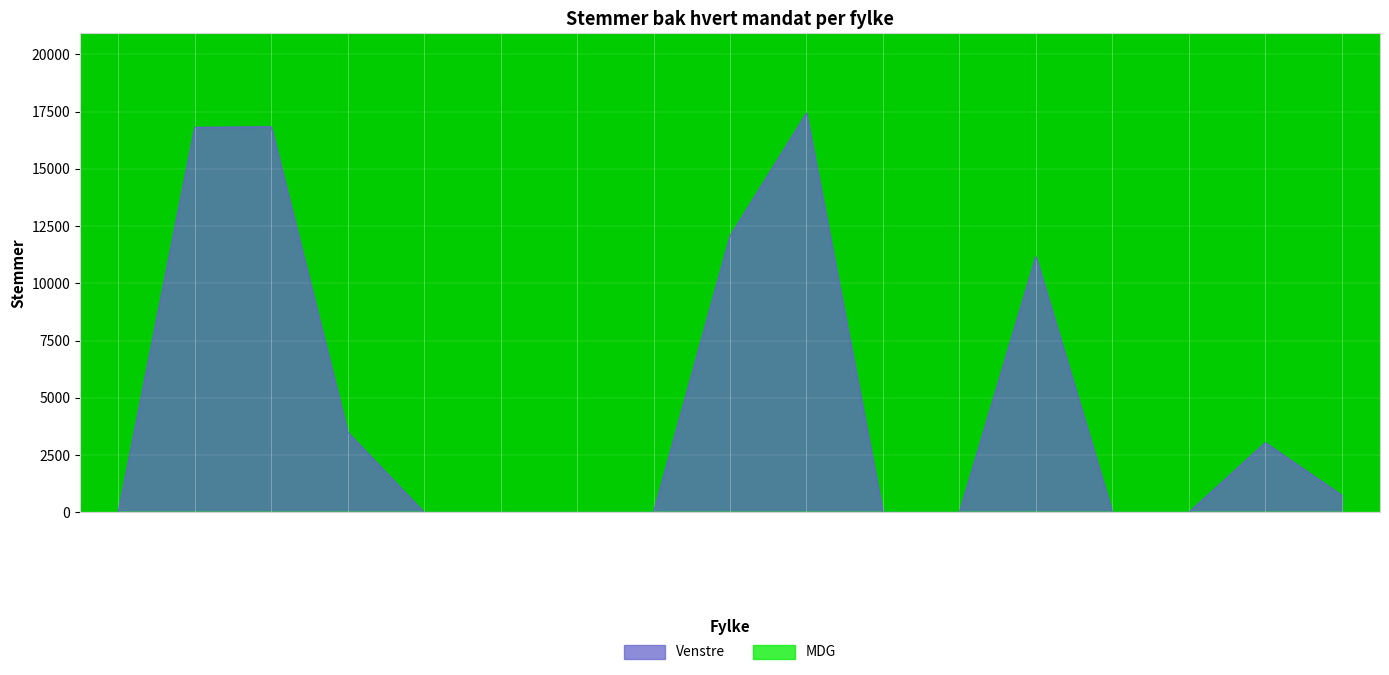

The Venstre series shows 7258 at Buskerud. True or false?

False